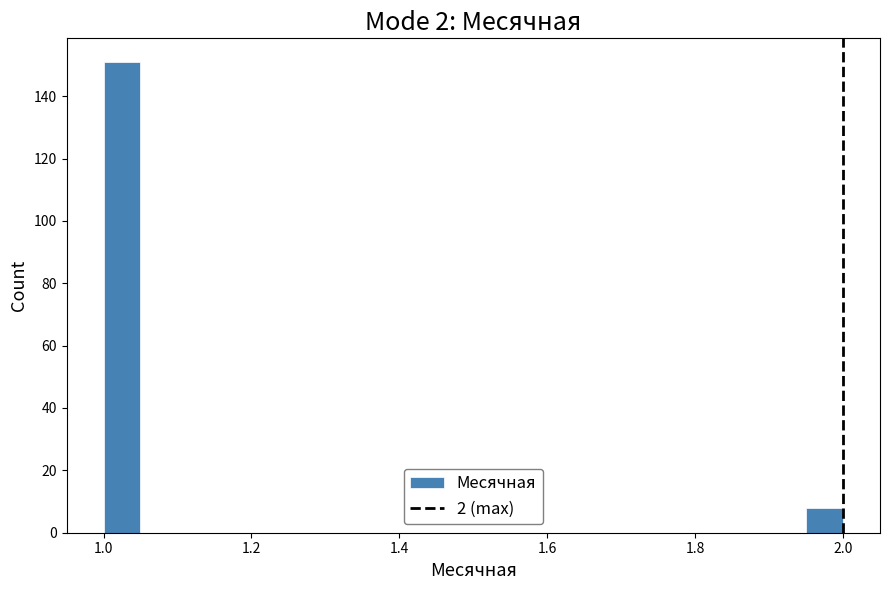

Around what value on the x-axis is the tallest bar? Give the approximate position of its centre, as read against the axis.

1.02